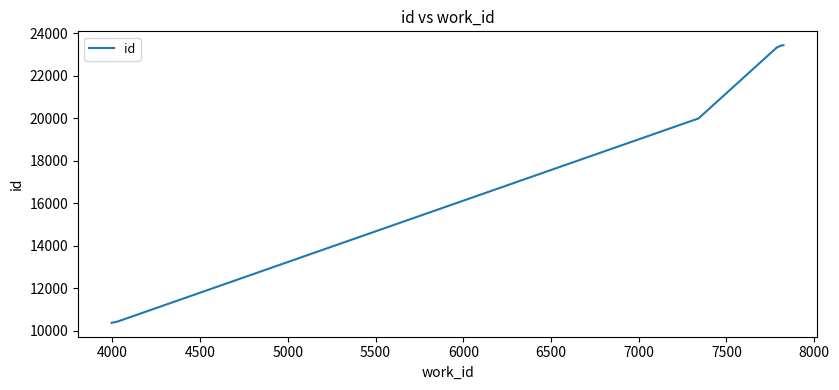

How many lines are shown in the chart?

1